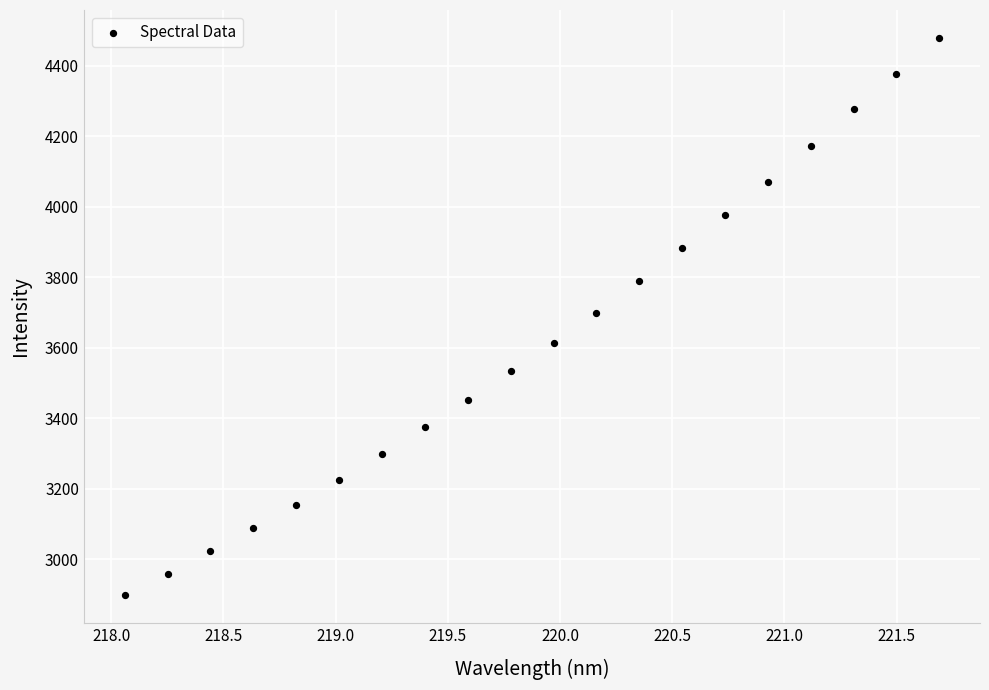

What is the range of X values (max minus min)?

3.6